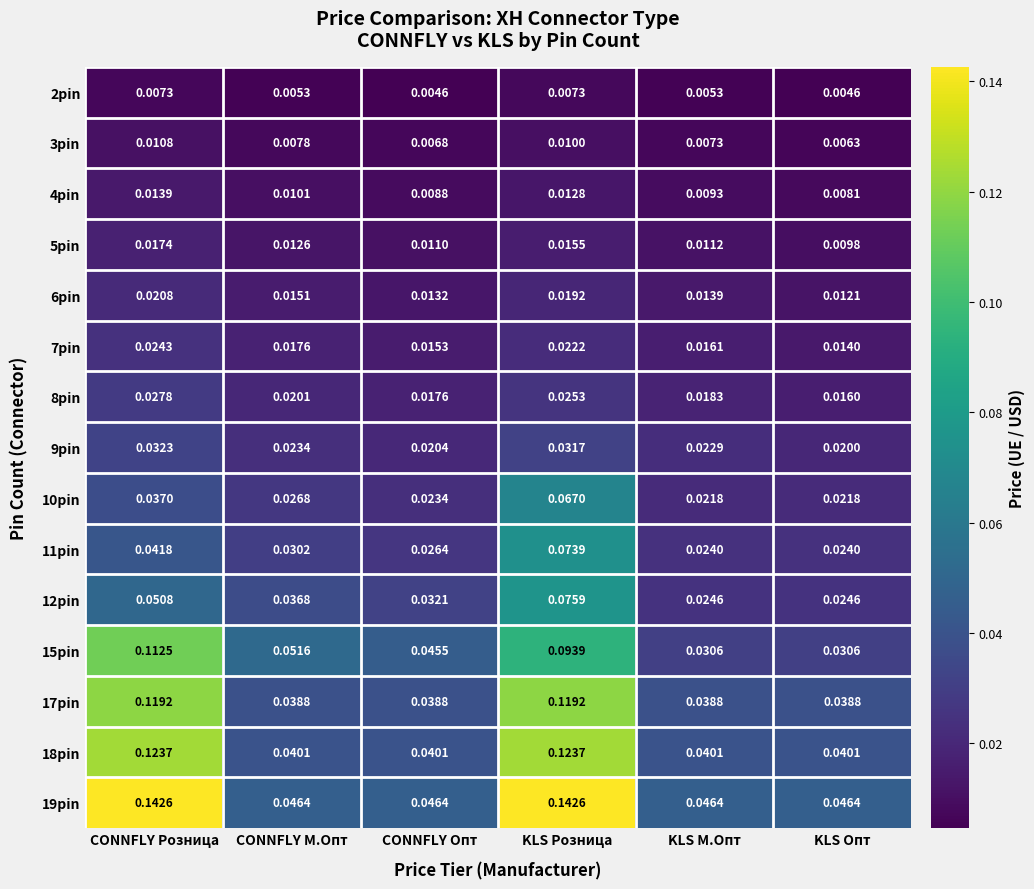

Which series changed the most between CONNFLY М.Опт and KLS Розница?

19pin